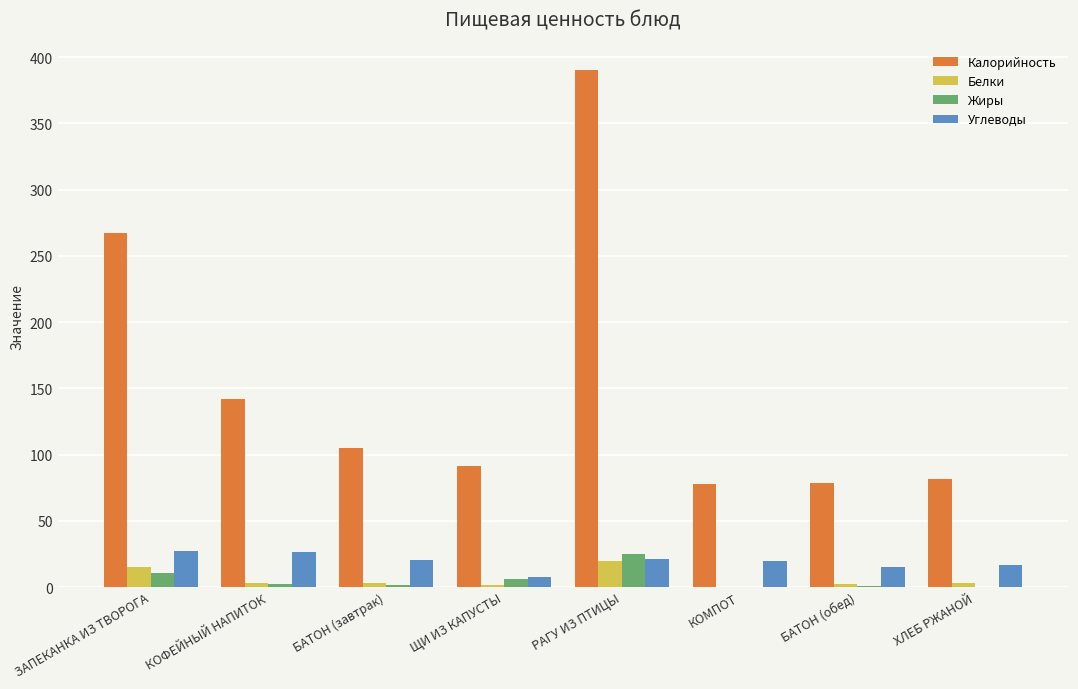

Count the number of categories in the chart.

8